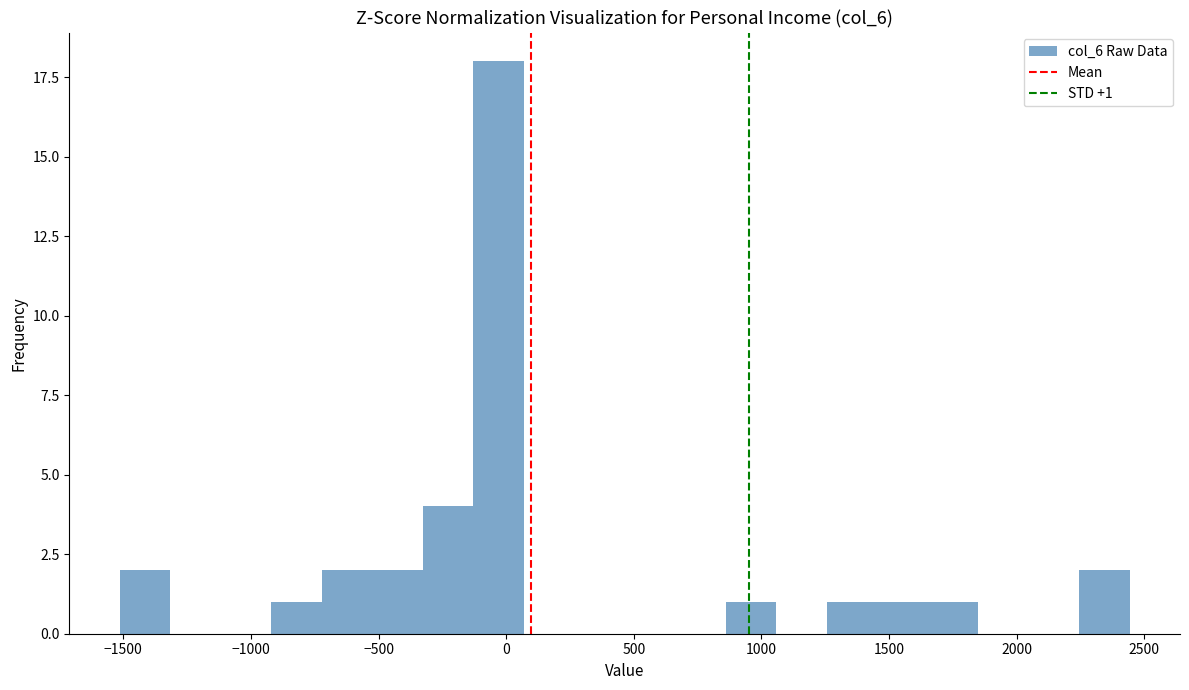

Read against the x-axis, roughly where is the centre of the tallest bar?

-50